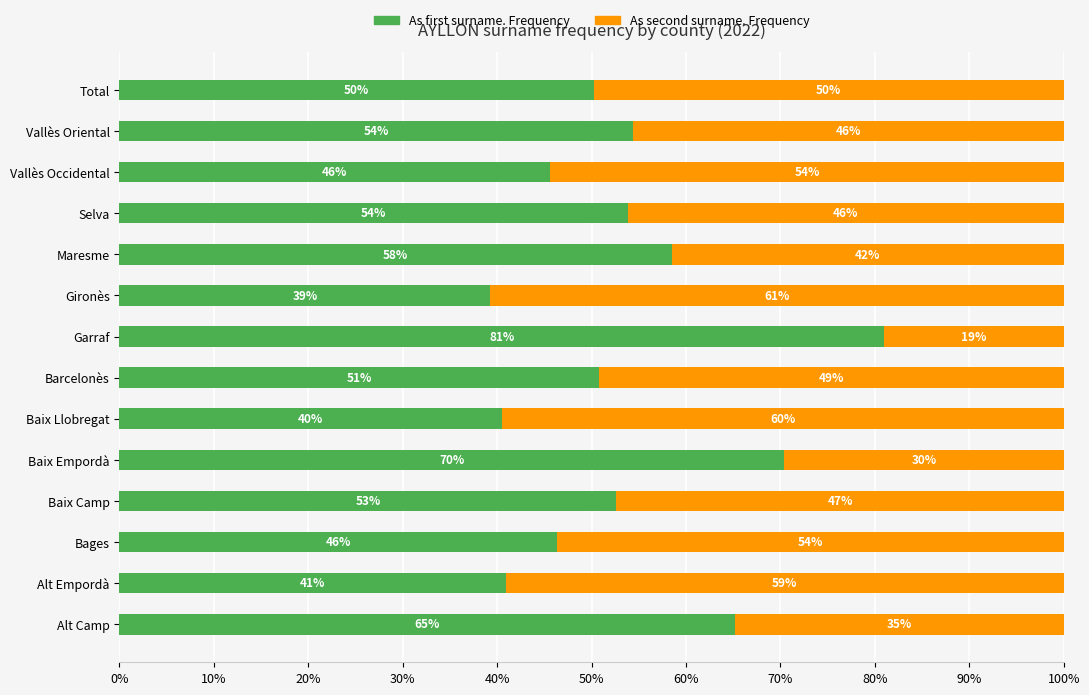

Which category has the highest value in the As first surname. Frequency series?

Garraf